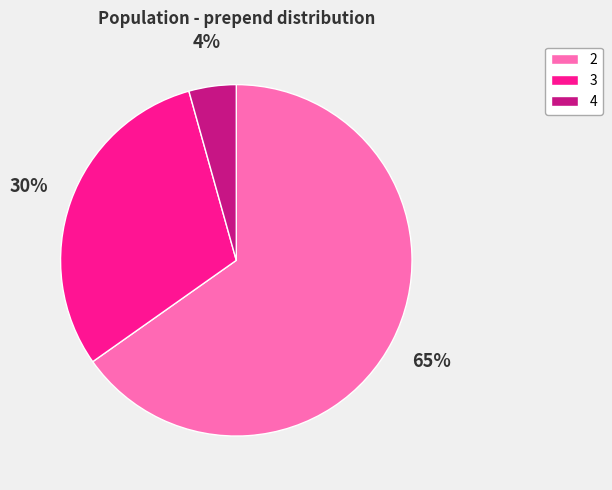

To the nearest percent, what is the combined percentage of 4 and 2?

70%